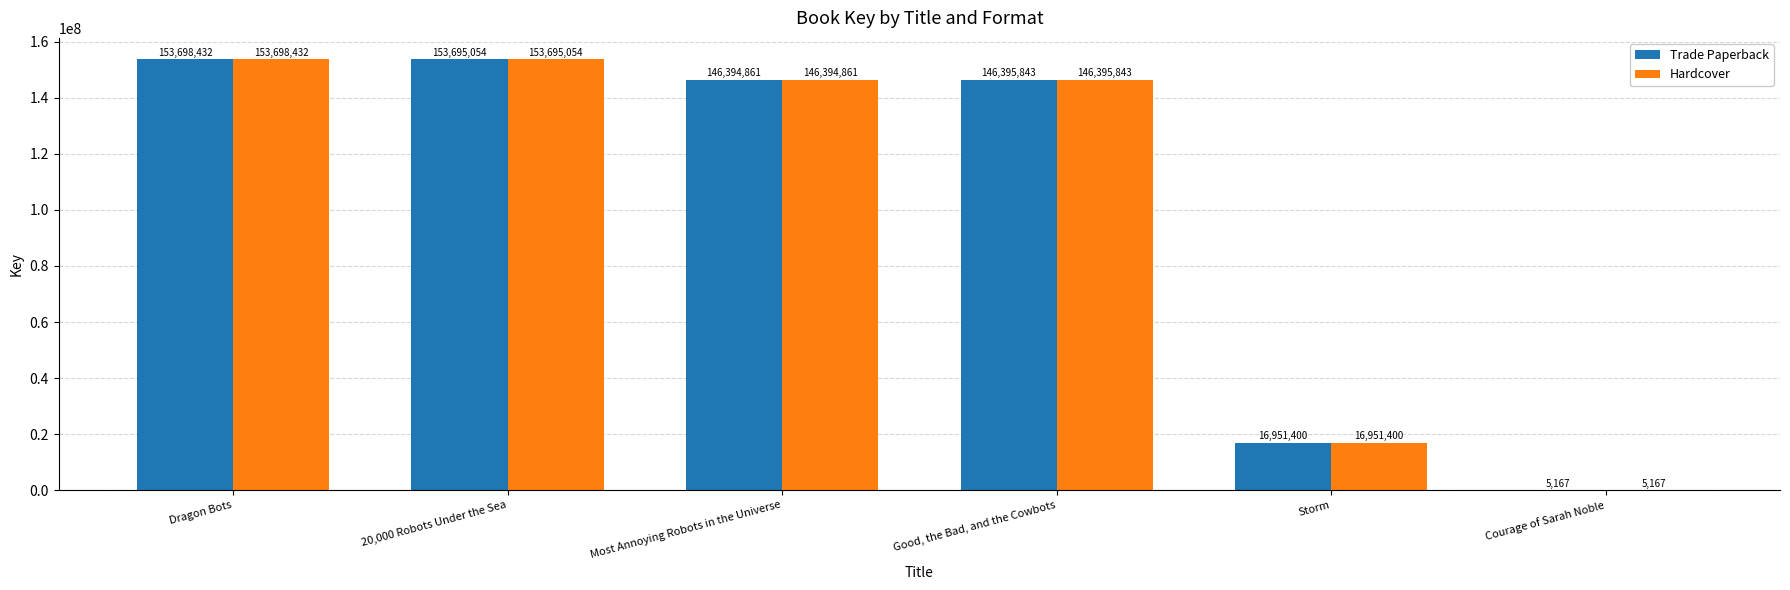

What is the highest value of the Trade Paperback series?

153698432